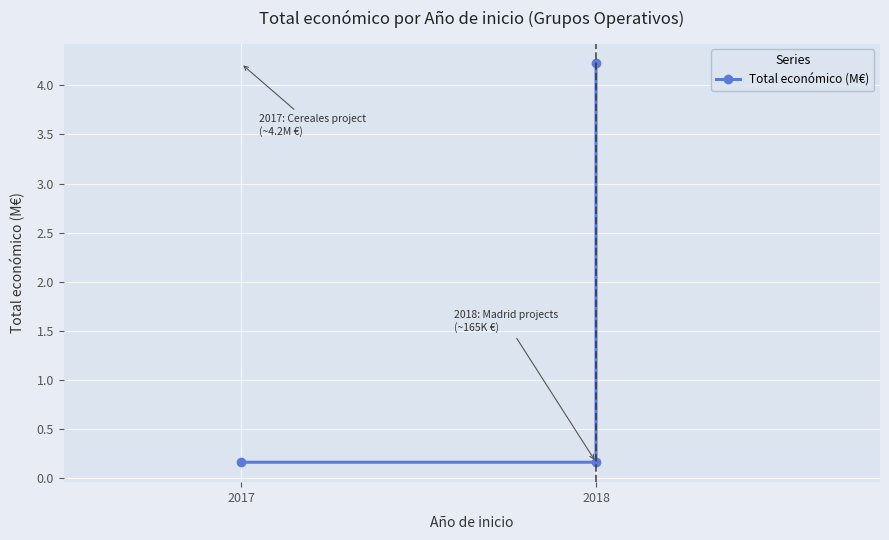

Reading left to right, extract all data points from this chart.

0.2	0.2	4.2